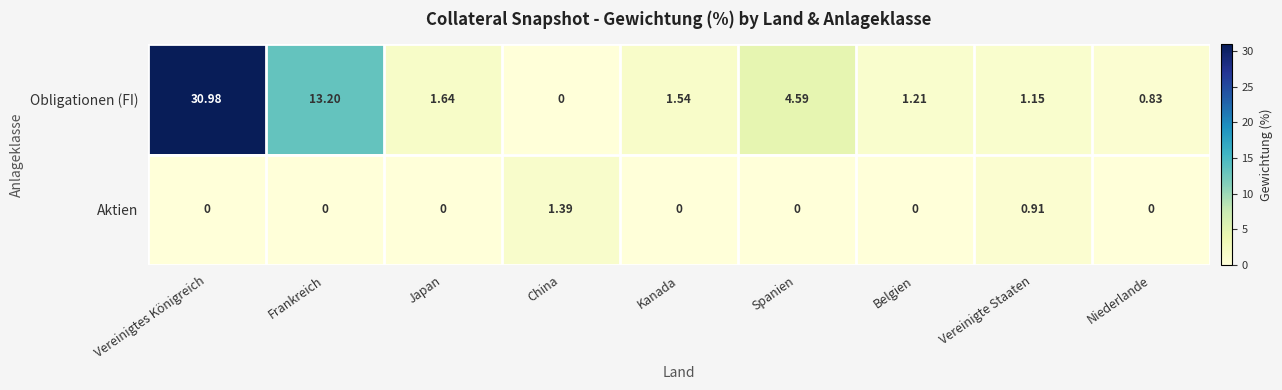

Is the value of Obligationen (FI) at Kanada greater than the value of Aktien at Vereinigtes Königreich?

Yes